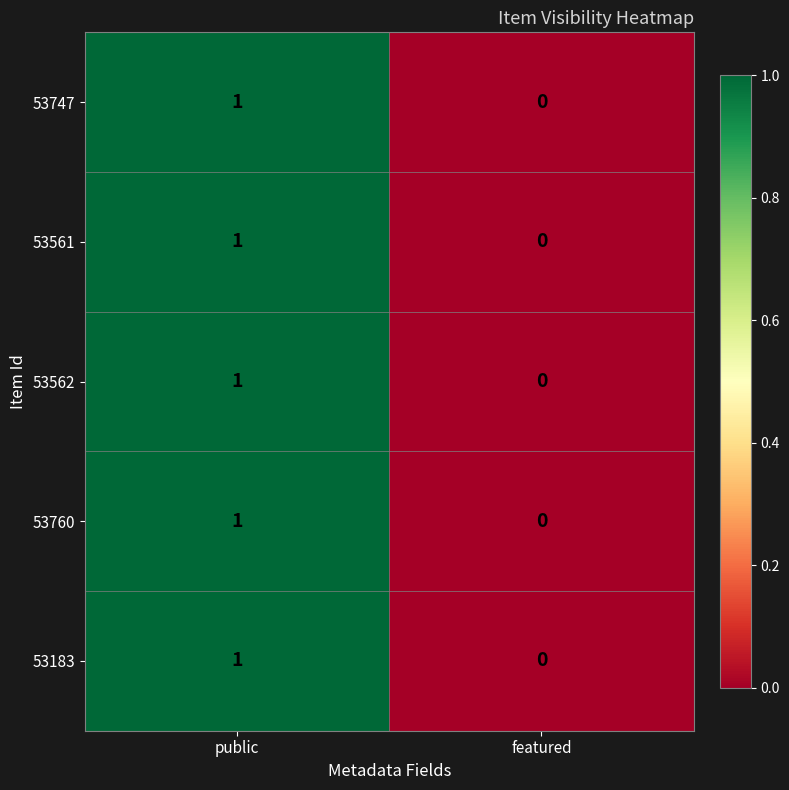

What is the total value across all series at public?

5